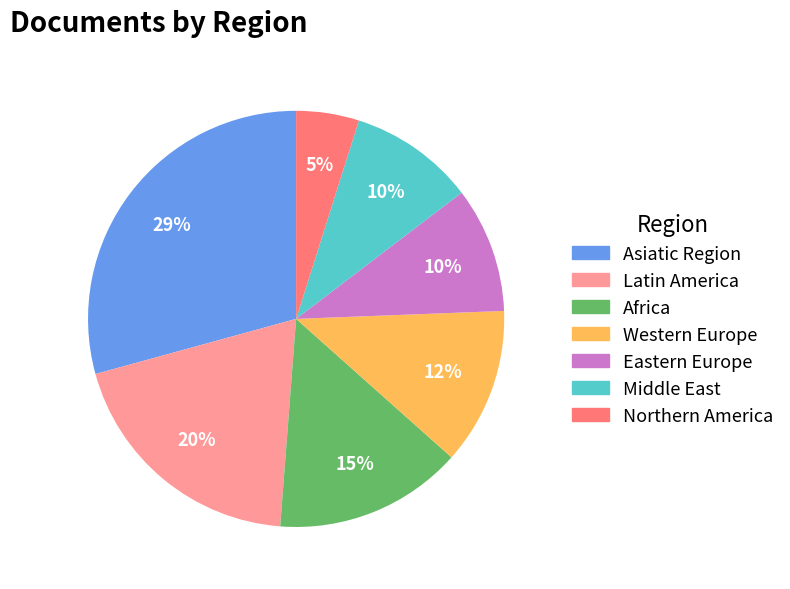

Which category has the smallest portion of the pie?

Northern America